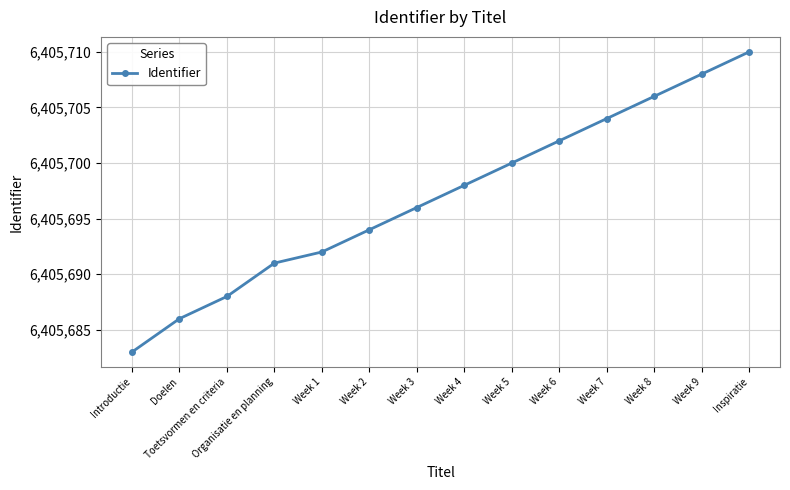

Rank the categories by value from highest to lowest.

Inspiratie, Week 9, Week 8, Week 7, Week 6, Week 5, Week 4, Week 3, Week 2, Week 1, Organisatie en planning, Toetsvormen en criteria, Doelen, Introductie